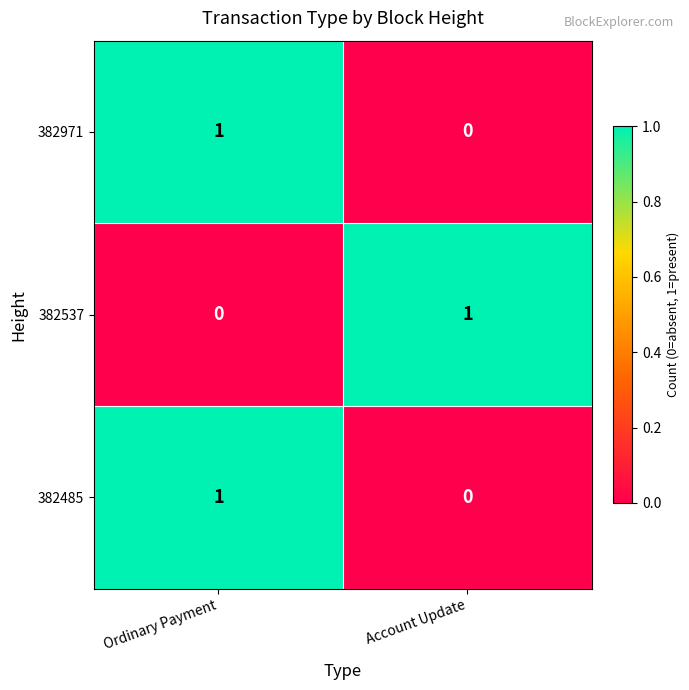

The value of 382537 at Ordinary Payment is 0. True or false?

True